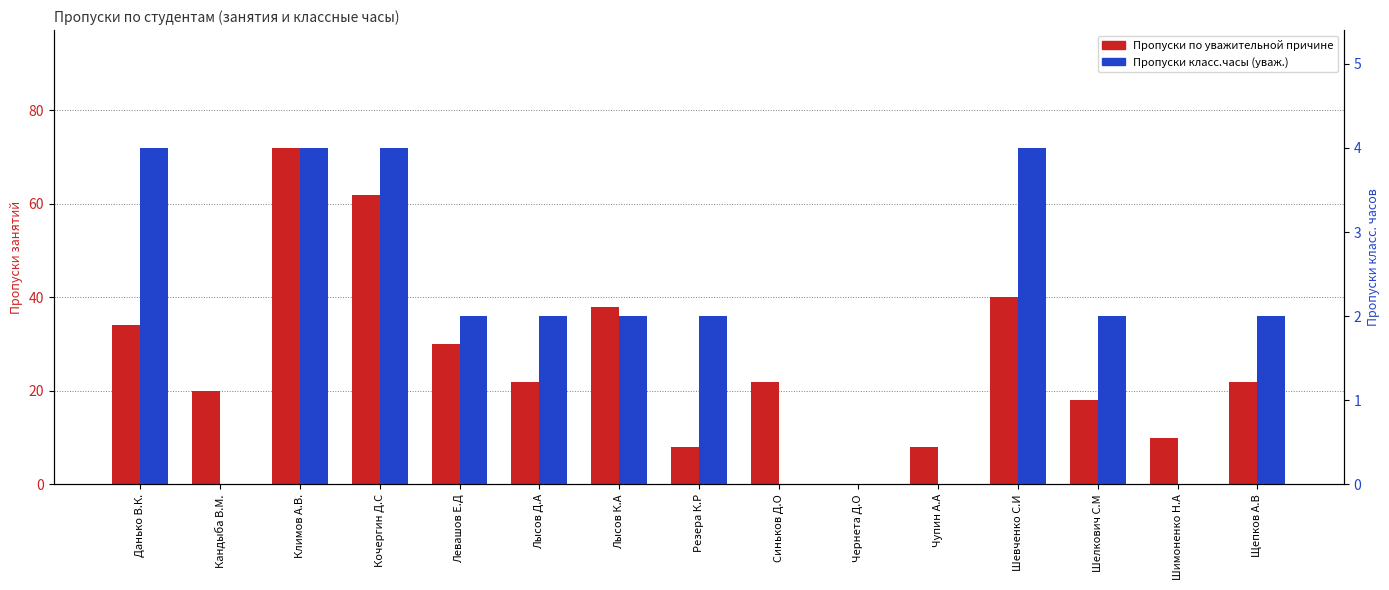

Which series changed the most between Лысов К.А and Шимоненко Н.А?

Пропуски по уважительной причине